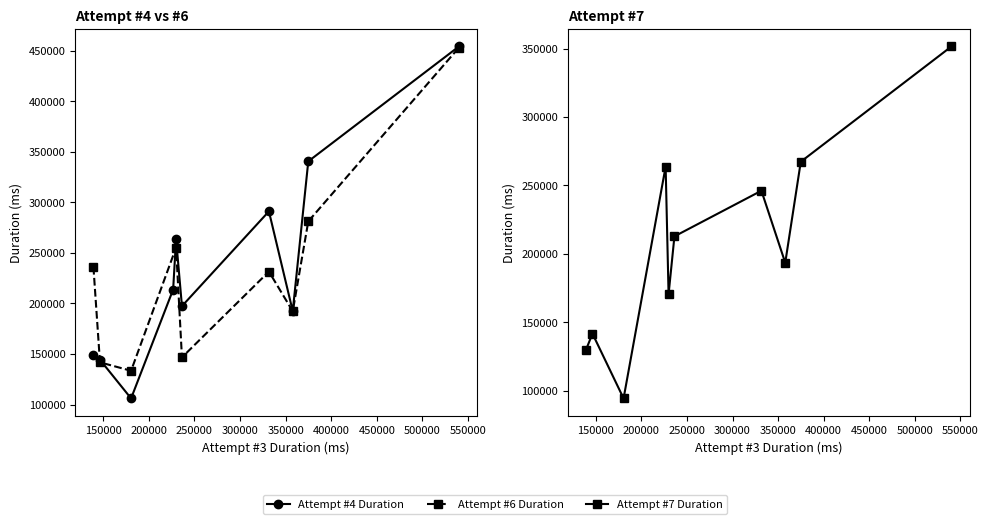

How many data points does each series have?

10